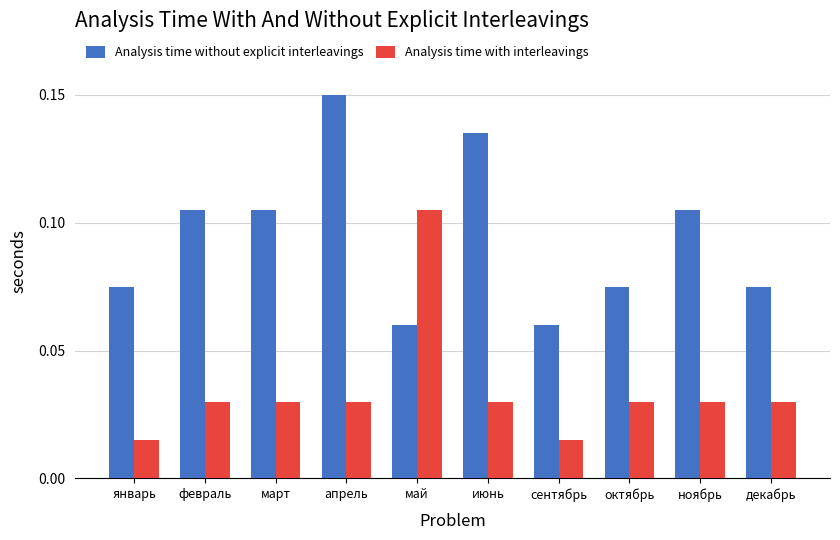

Which category has the highest value in the Analysis time with interleavings series?

май